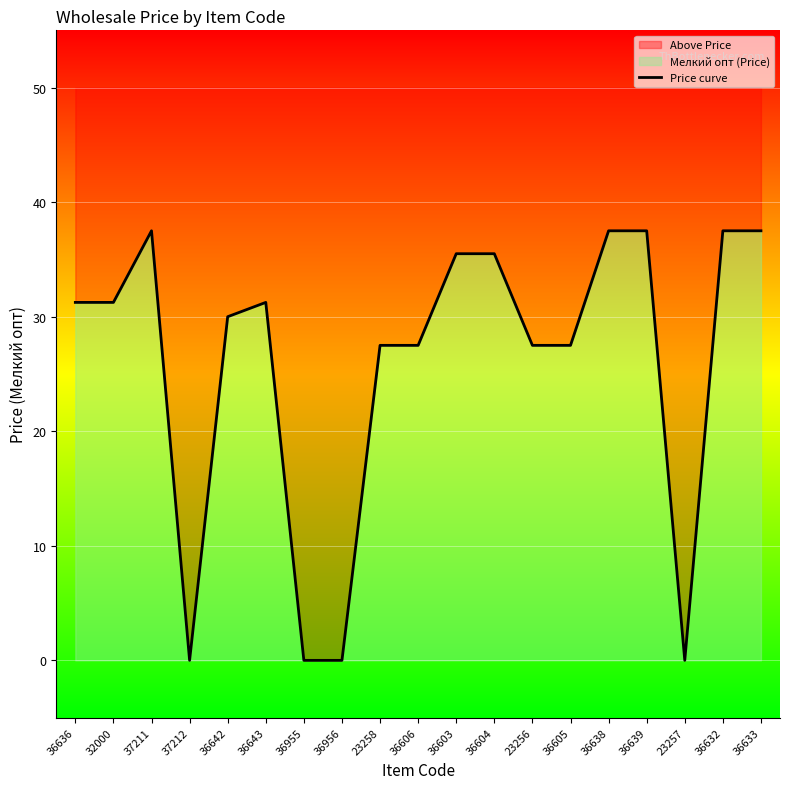

Reading left to right, transcribe all the data shown in this chart.

31.2	31.2	37.5	0.0	30.0	31.2	0.0	0.0	27.5	27.5	35.5	35.5	27.5	27.5	37.5	37.5	0.0	37.5	37.5